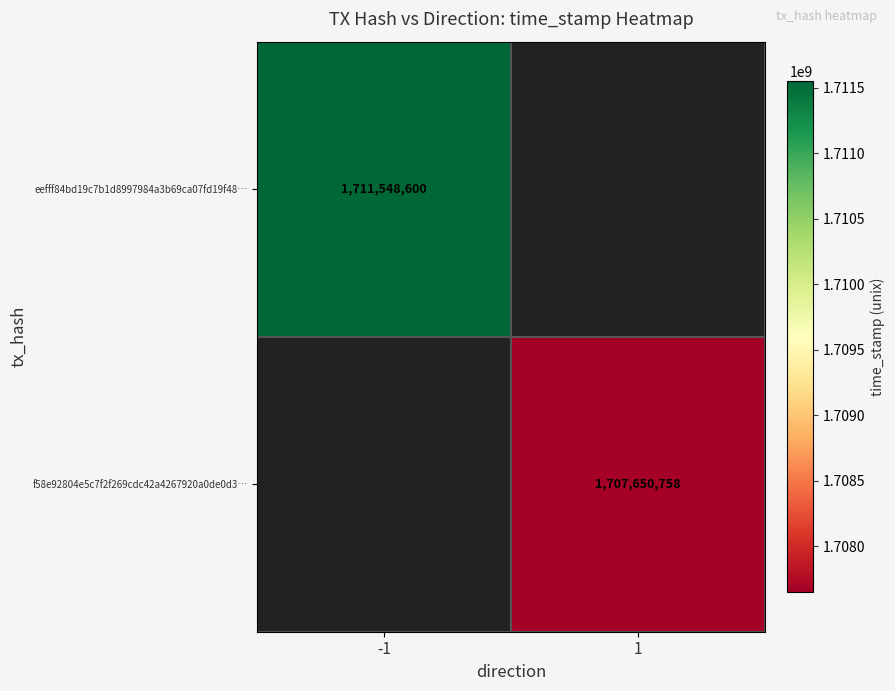

Is it true that eefff84bd19c7b1d8997984a3b69ca07fd19f48… equals 850536152 at -1?

False